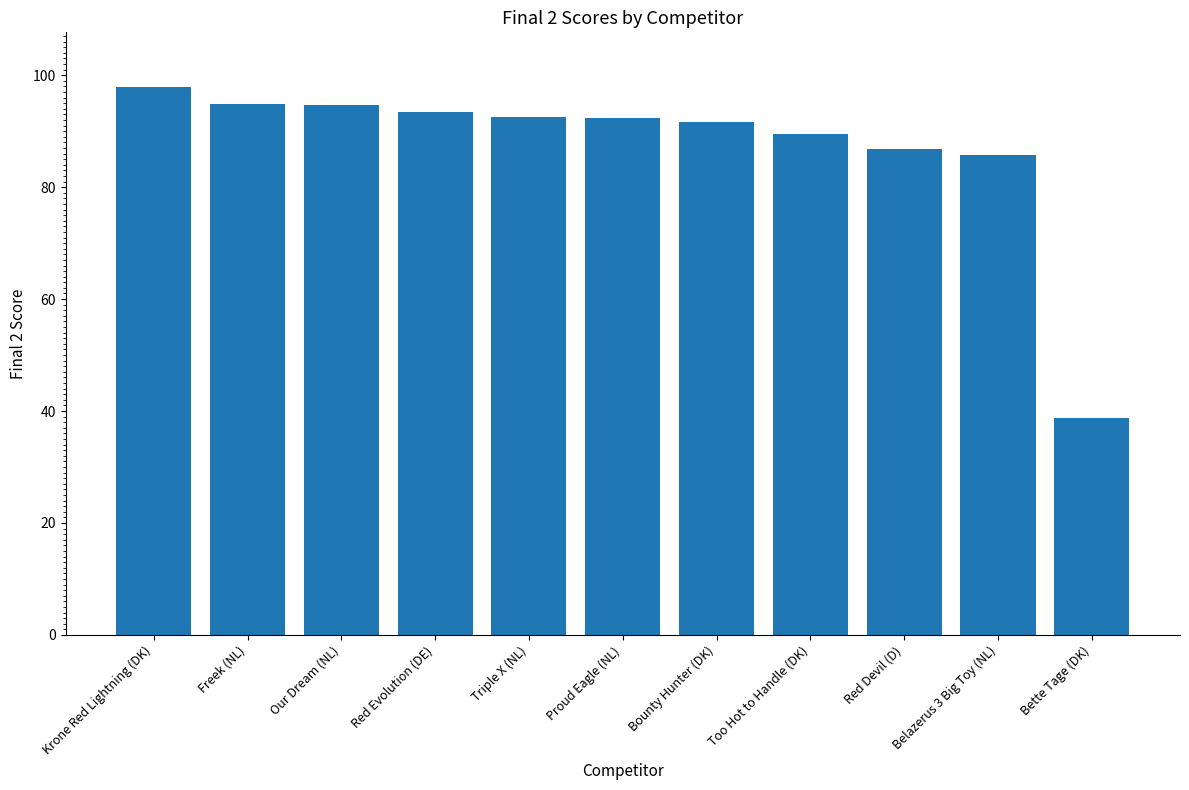

Between Bounty Hunter (DK) and Bette Tage (DK), which is larger?

Bounty Hunter (DK)